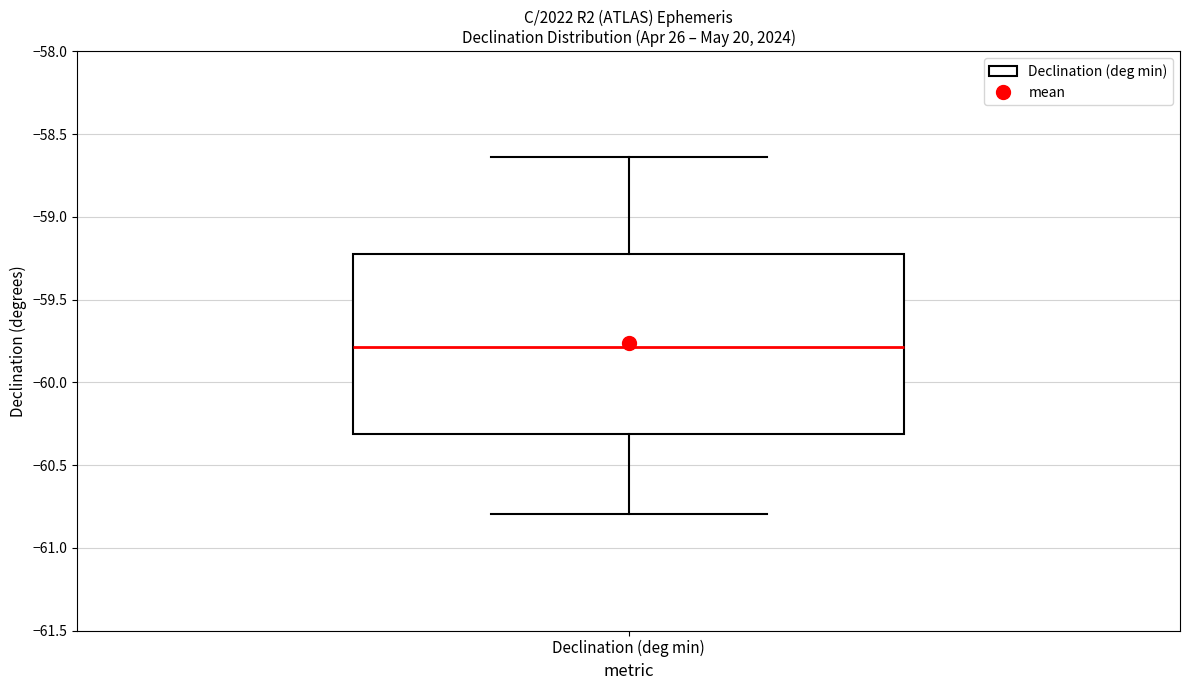

Where does the median line of the box for Declination (deg min) sit on the y-axis? The values are not printed on the chart, so give them approximately, as read against the axis.

-59.80